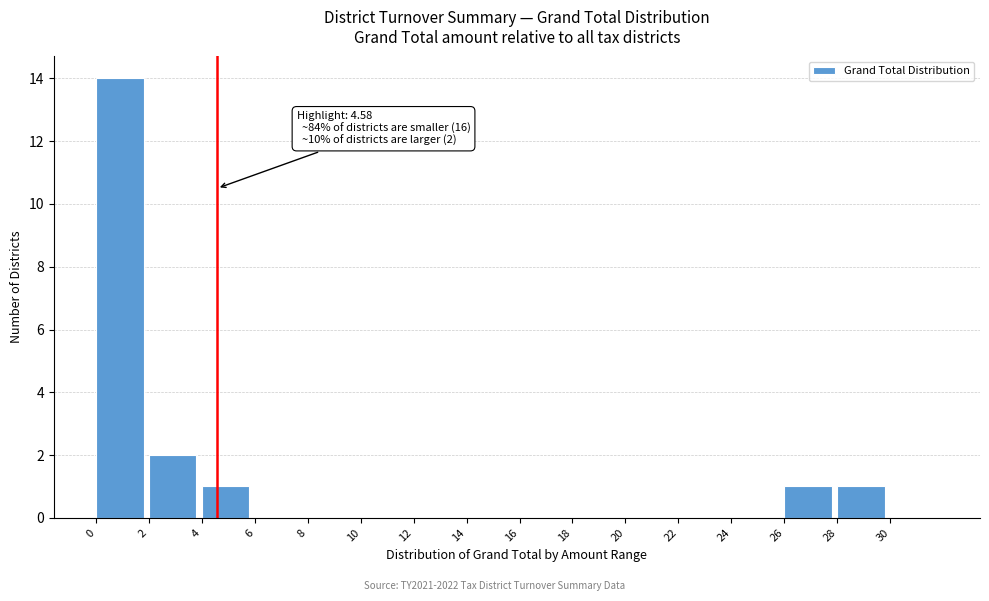

Which range on the x-axis has the tallest bar?

0 to 2